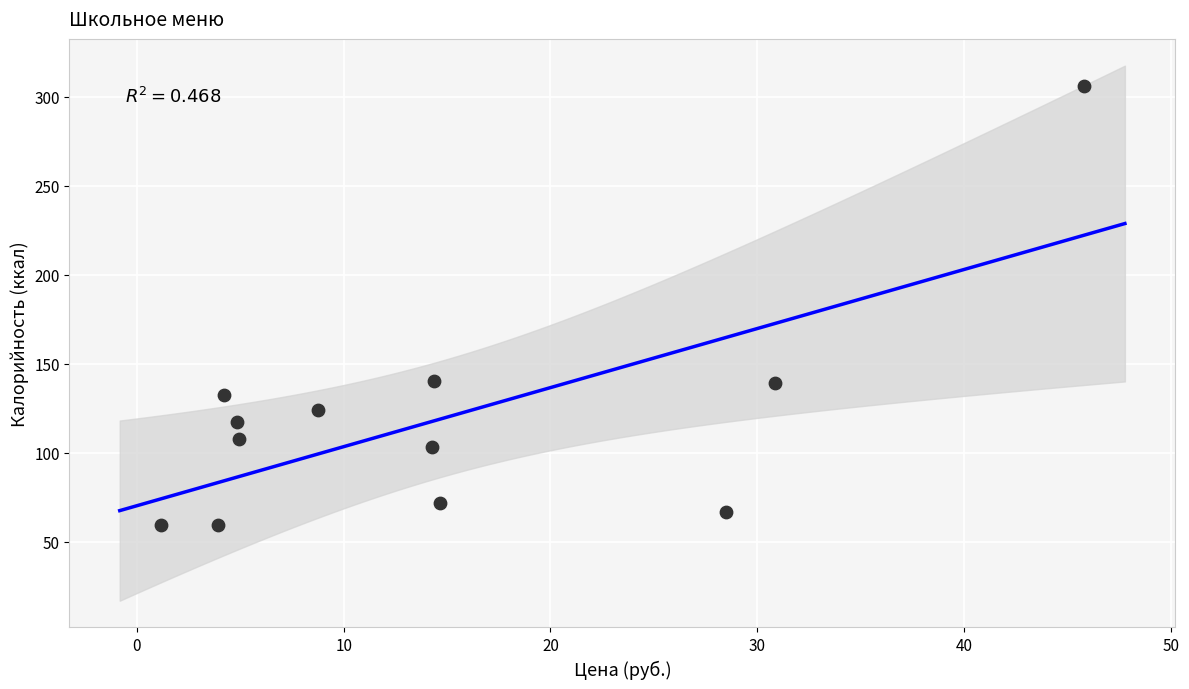

What is the range of Y values (max minus min)?

246.5